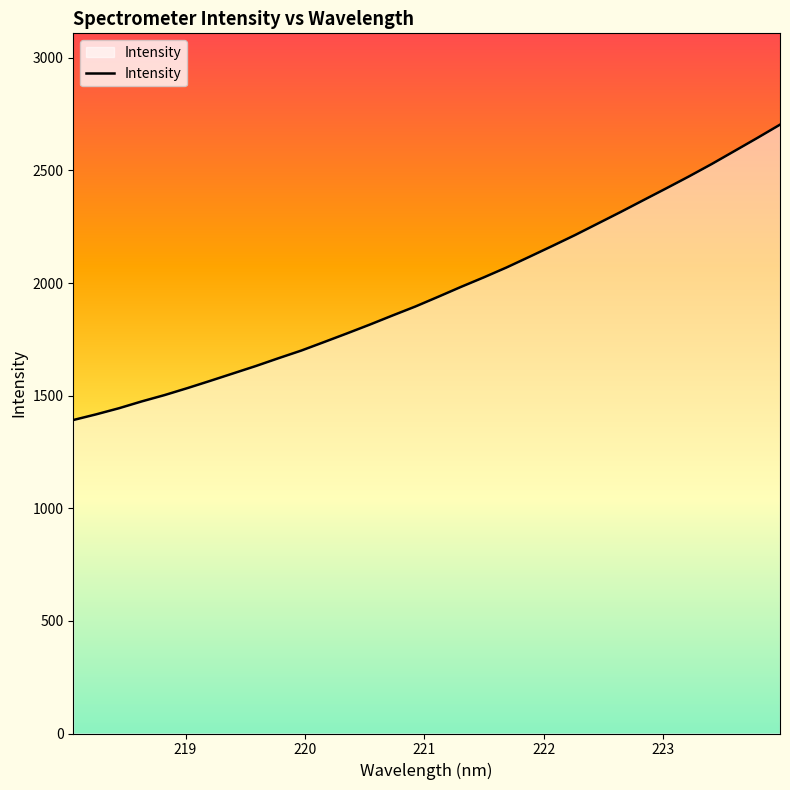

What is the maximum value shown in the chart?

2703.2